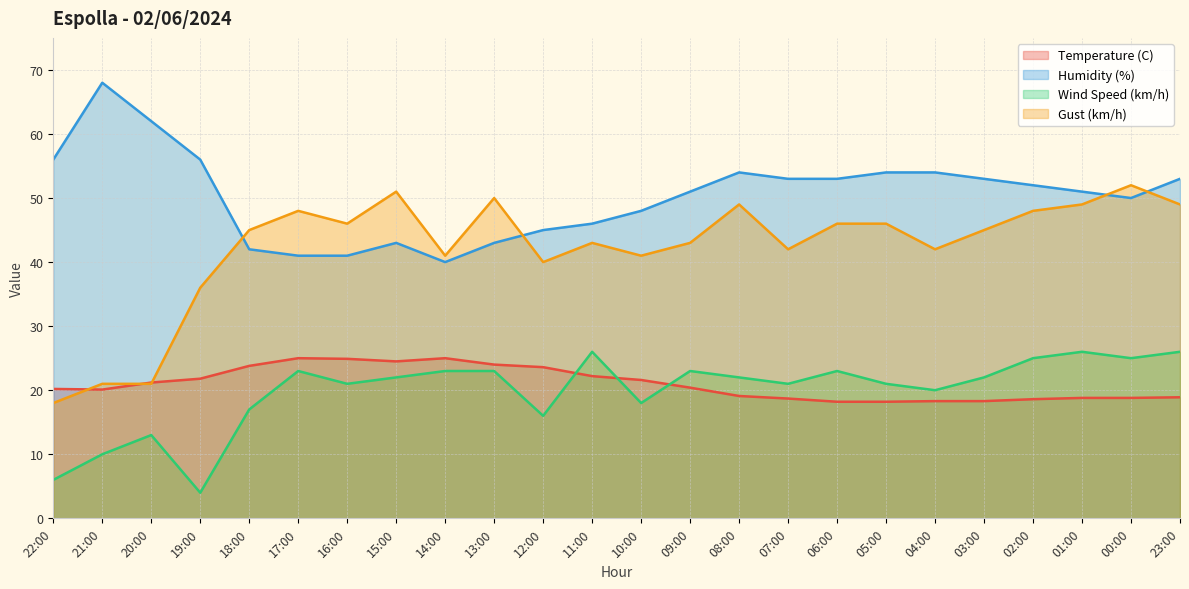

What is the difference between the Temperature (C) values at 23:00 and 02:00?

0.3